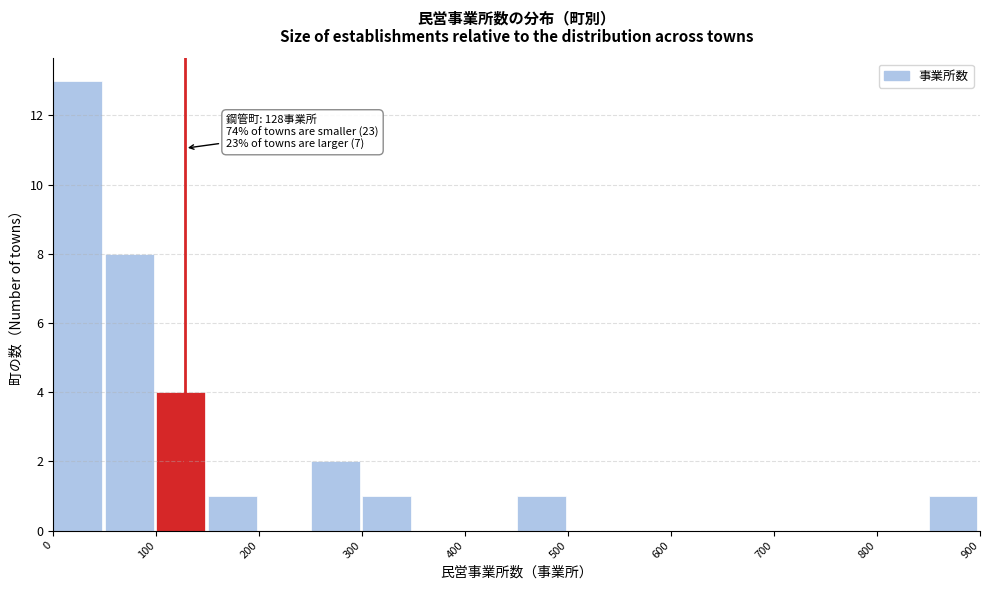

Which range on the x-axis has the tallest bar?

0 to 50